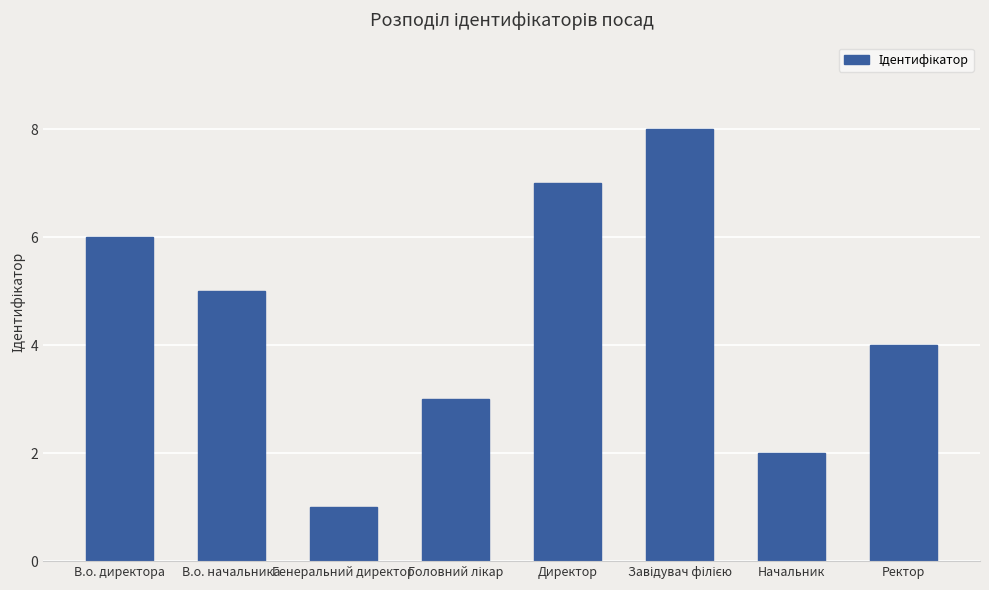

The value at Генеральний директор is 1. True or false?

True